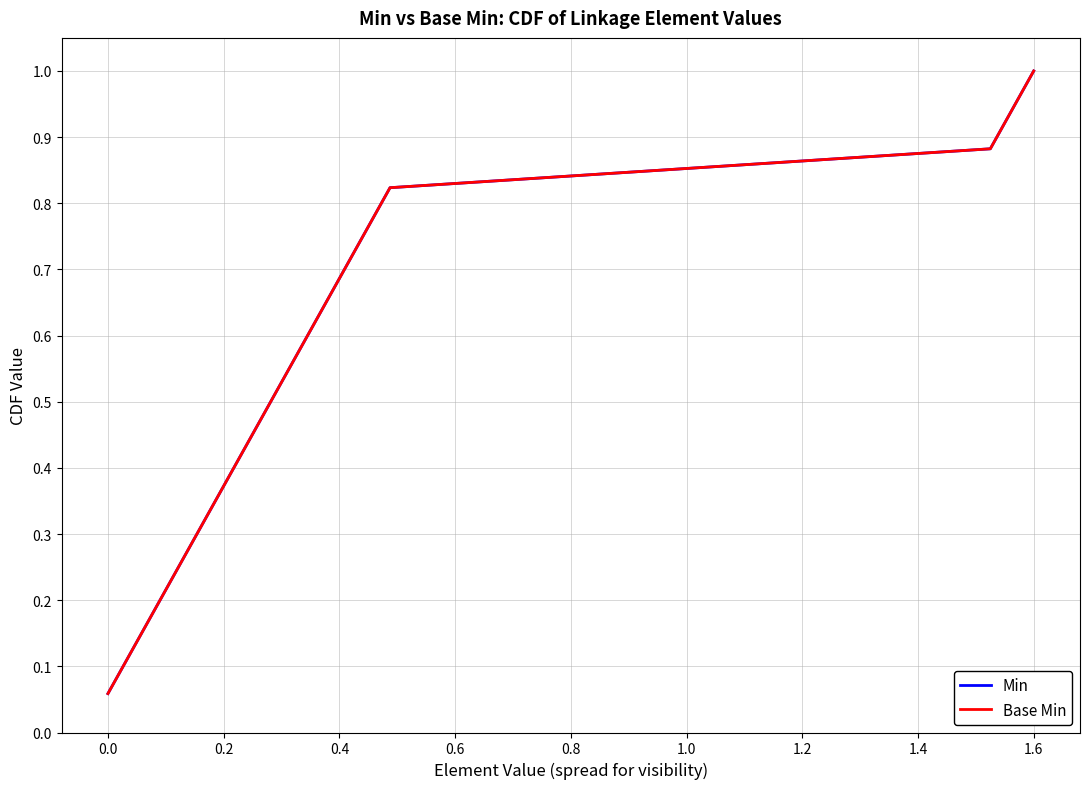

Does the chart display data point markers on the line(s)?

No